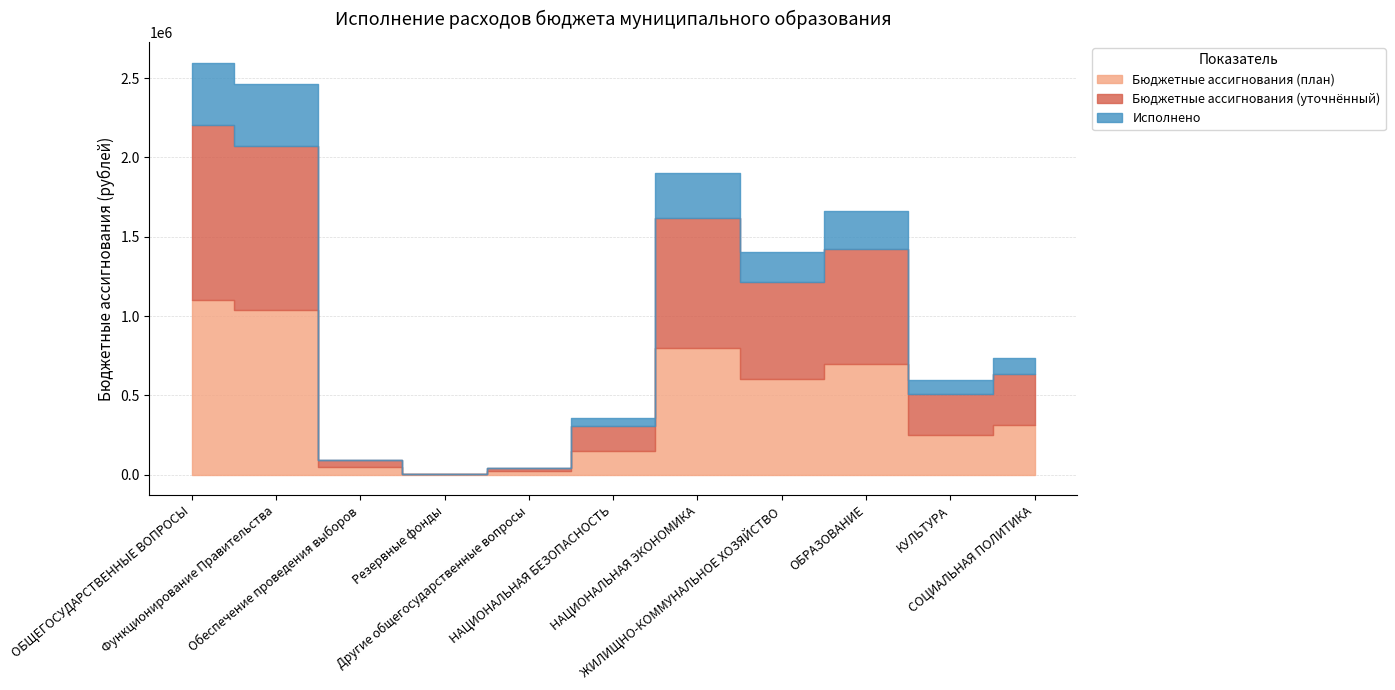

At which category does Бюджетные ассигнования (уточнённый) reach its first local peak?

НАЦИОНАЛЬНАЯ ЭКОНОМИКА